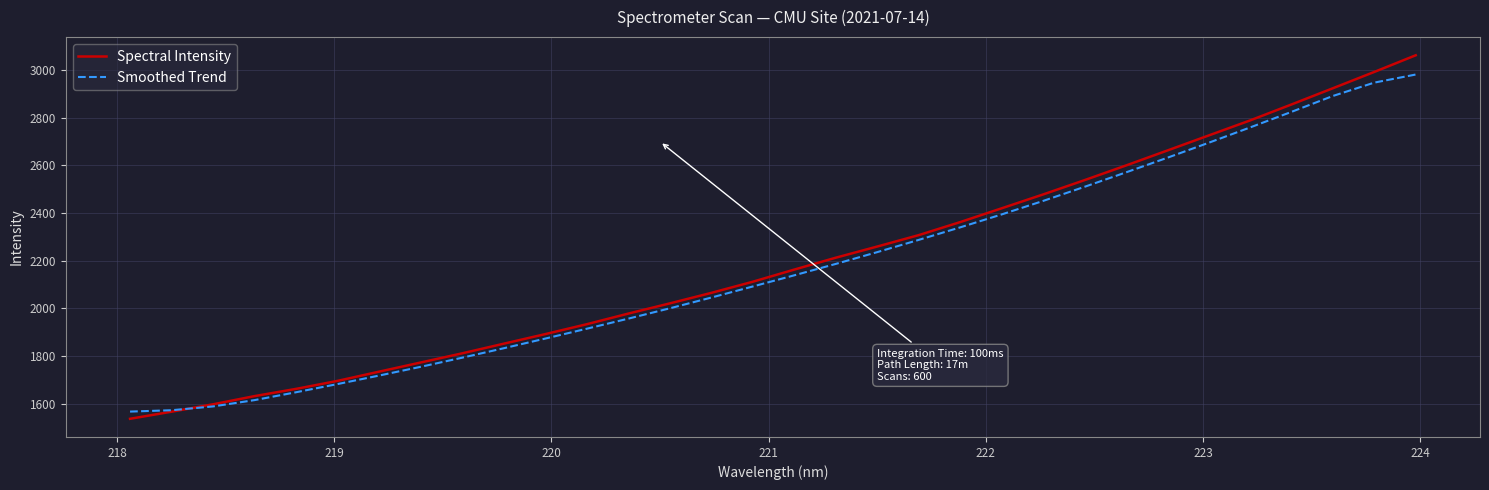

After their last crossing, which series has the higher values: Smoothed Trend or Spectral Intensity?

Spectral Intensity